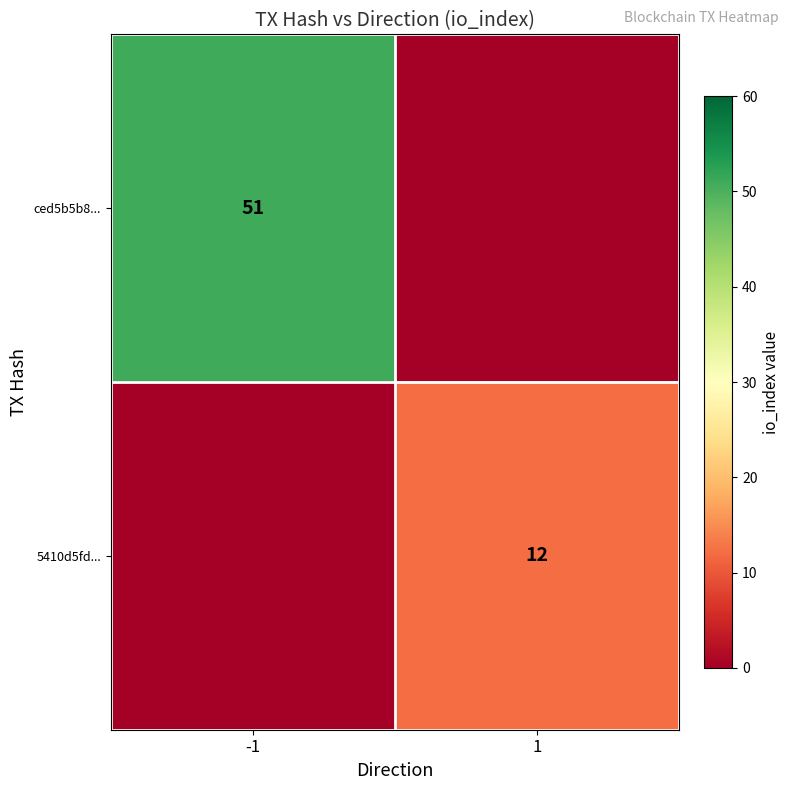

The ced5b5b8... series shows 51 at -1. True or false?

True